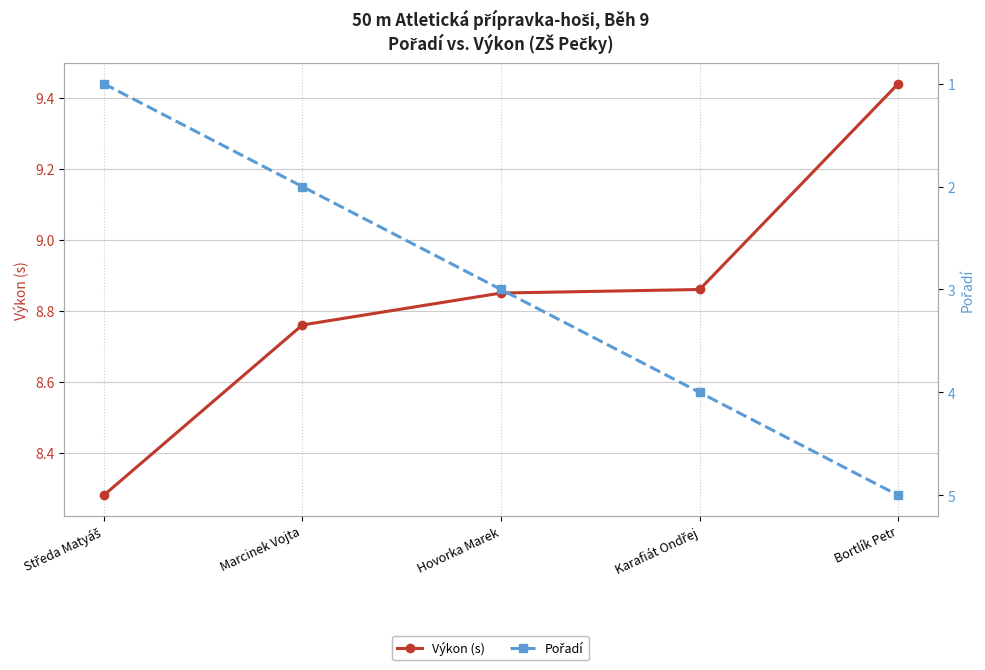

What is the difference between the second highest and second lowest values in the Výkon (s) series?

0.1